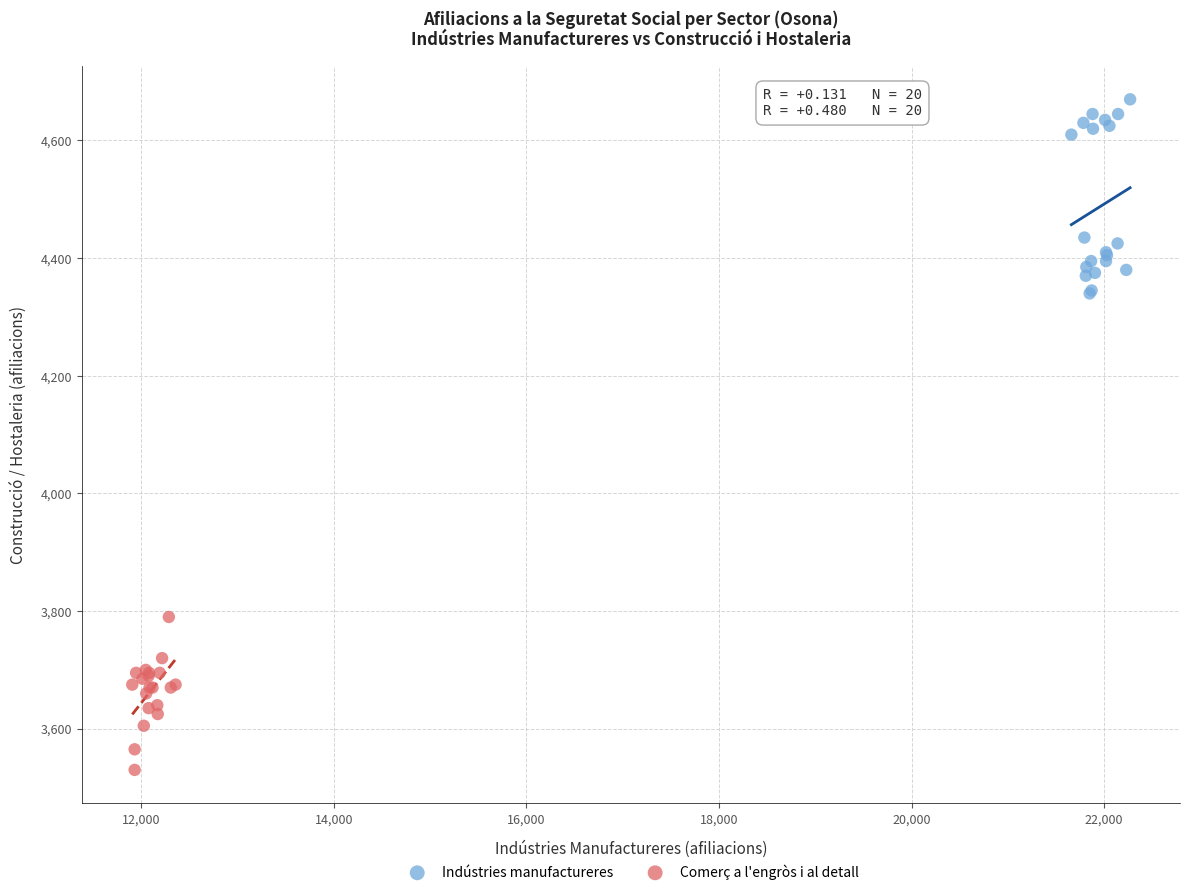

Which series reaches the maximum Y coordinate?

Indústries manufactureres